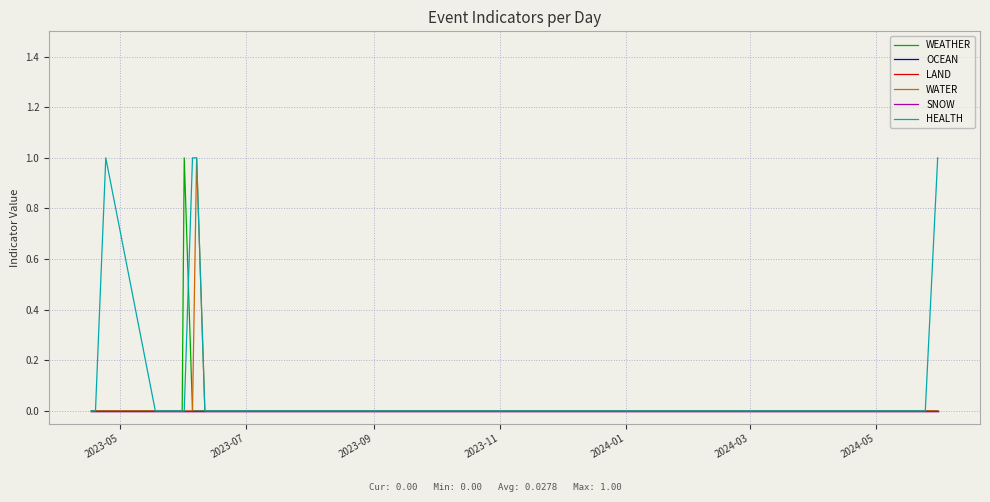

True or false: HEALTH and OCEAN intersect in this chart.

False